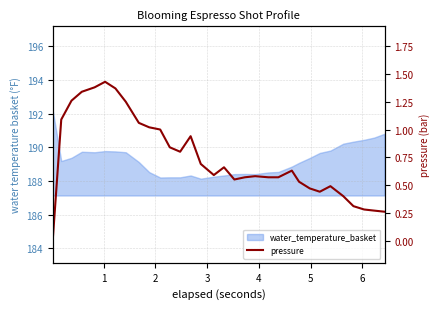

Is it true that the value at 20 is 0.8?

False